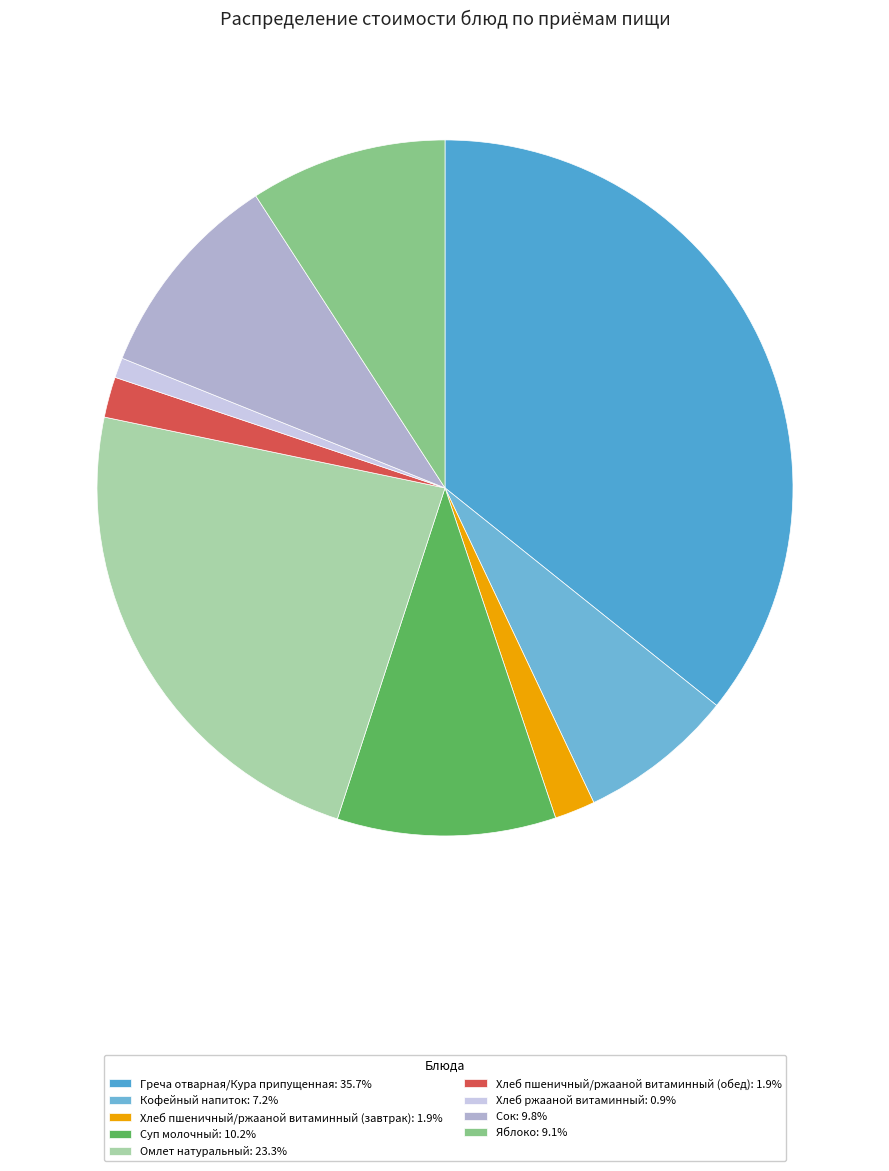

Do Сок and Омлет натуральный together represent more than half of the pie?

No